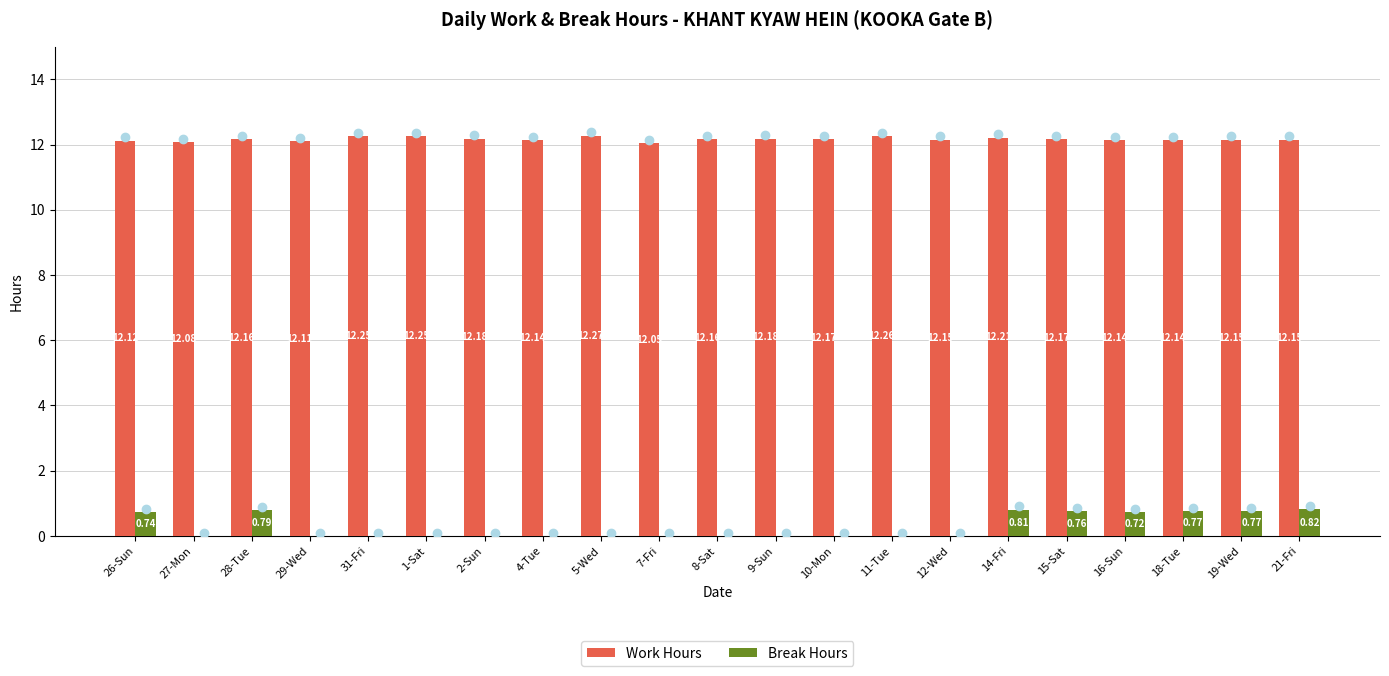

Which series changed the most between 4-Tue and 19-Wed?

Break Hours